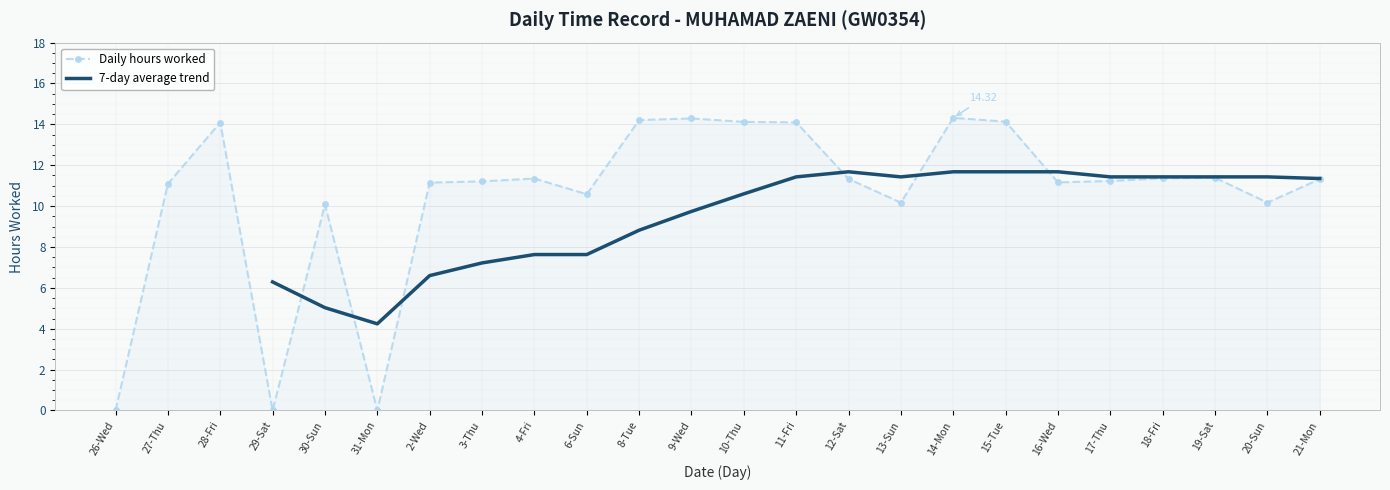

The value of Daily hours worked at 30-Sun is 14.5. True or false?

False